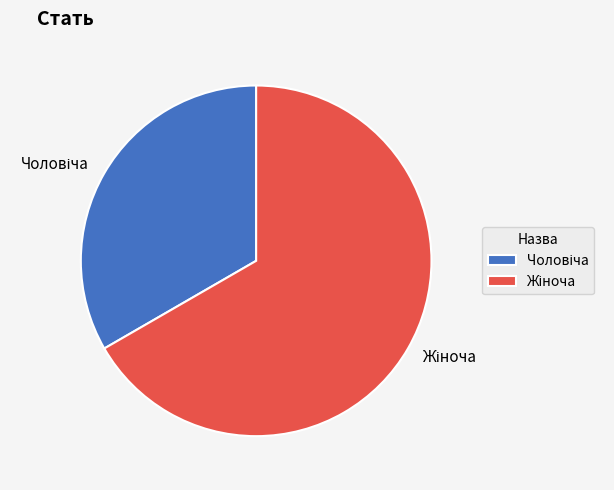

Is there a majority slice in this chart?

Yes